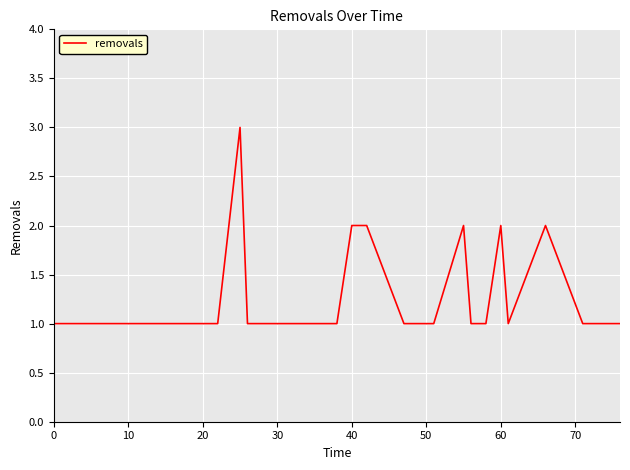

What is the maximum value shown in the chart?

3